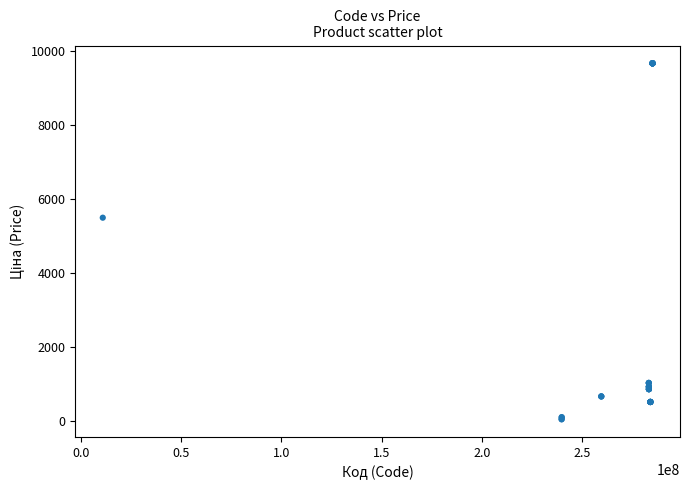

What Y value in the scatter plot is closest to 4859?

5497.3